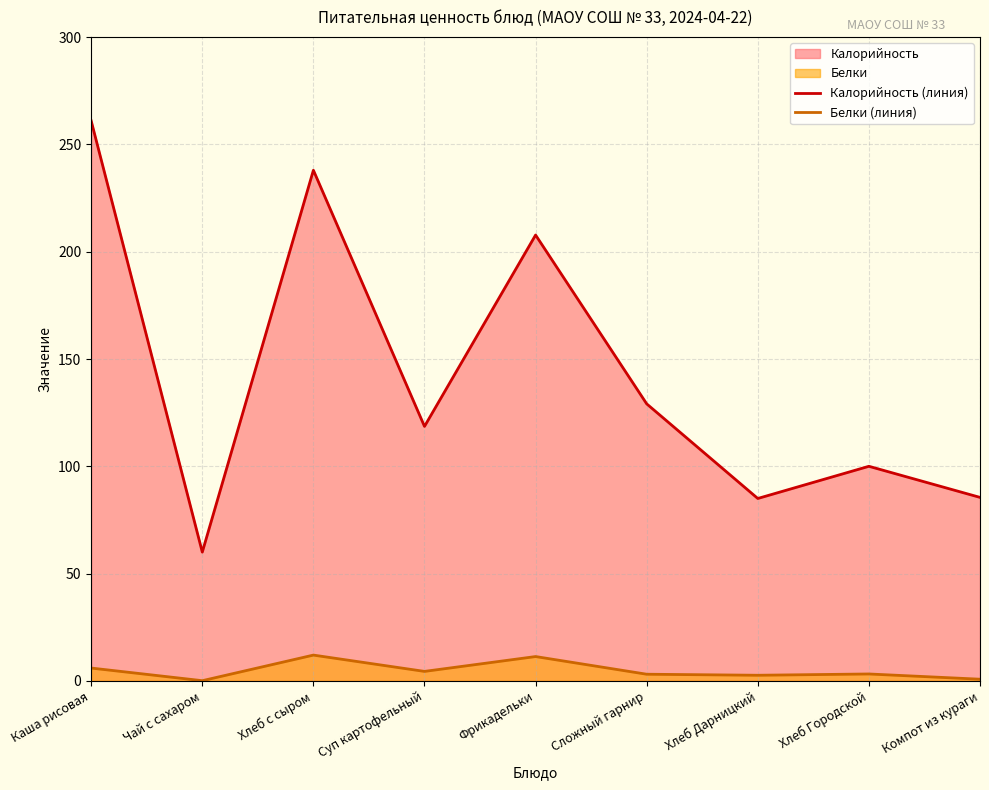

At Каша рисовая, list the series in order from largest to smallest.

Калорийность (линия), Белки (линия)